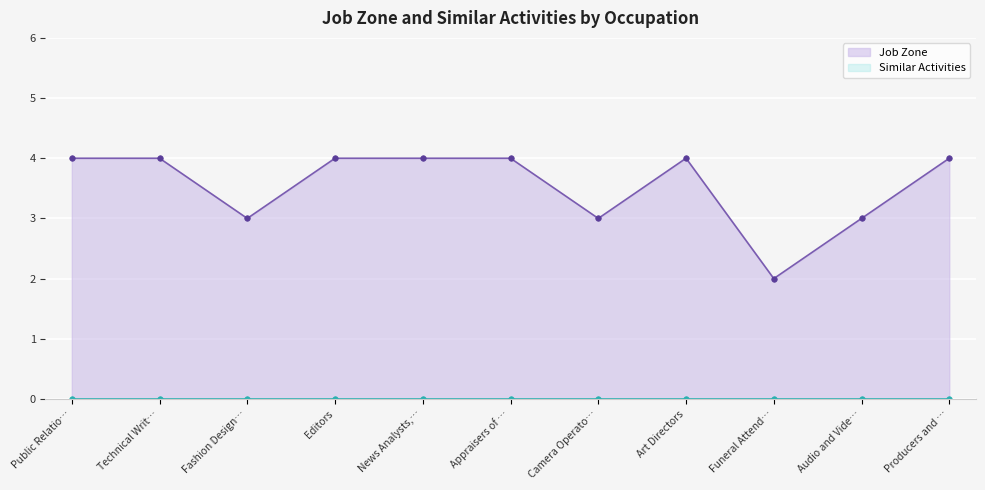

At which category does Job Zone reach its first local valley?

Fashion Design…